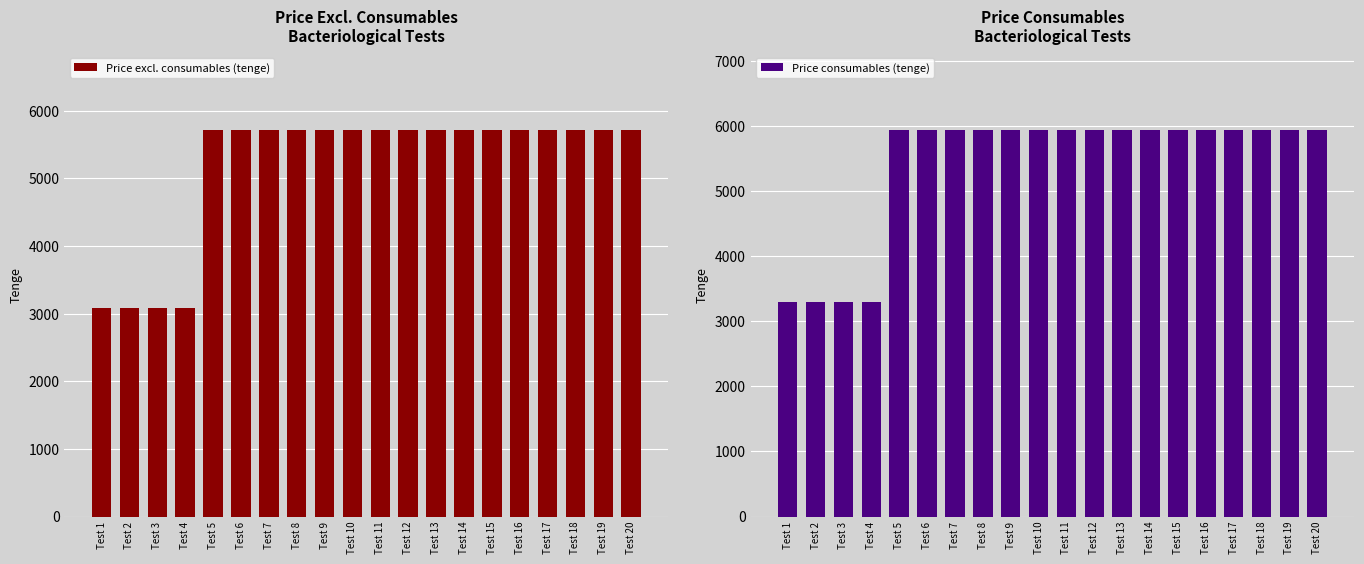

Is it true that Price consumables (tenge) equals 5940 at Test 10?

True